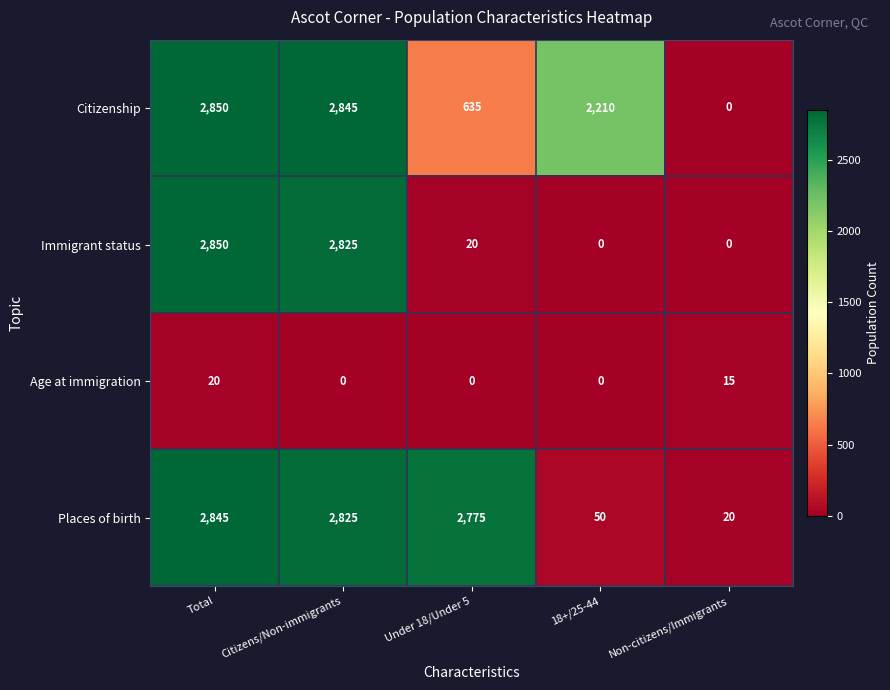

Reading right to left, extract all data points from this chart.

Citizenship: Non-citizens/Immigrants=0	18+/25-44=2210	Under 18/Under 5=635	Citizens/Non-immigrants=2845	Total=2850
Immigrant status: Non-citizens/Immigrants=0	18+/25-44=0	Under 18/Under 5=20	Citizens/Non-immigrants=2825	Total=2850
Age at immigration: Non-citizens/Immigrants=15	18+/25-44=0	Under 18/Under 5=0	Citizens/Non-immigrants=0	Total=20
Places of birth: Non-citizens/Immigrants=20	18+/25-44=50	Under 18/Under 5=2775	Citizens/Non-immigrants=2825	Total=2845